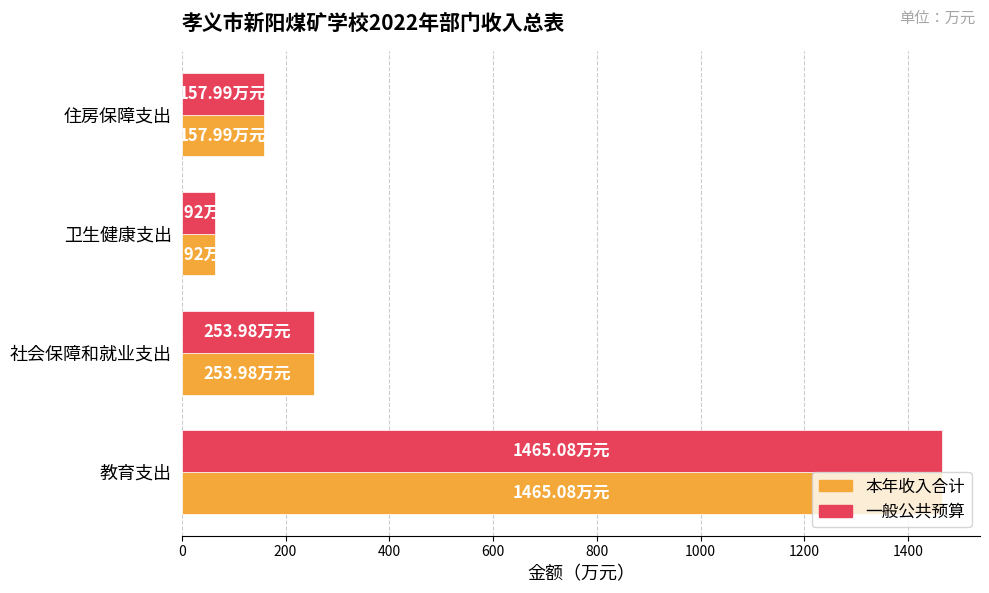

How many data points does each series have?

4